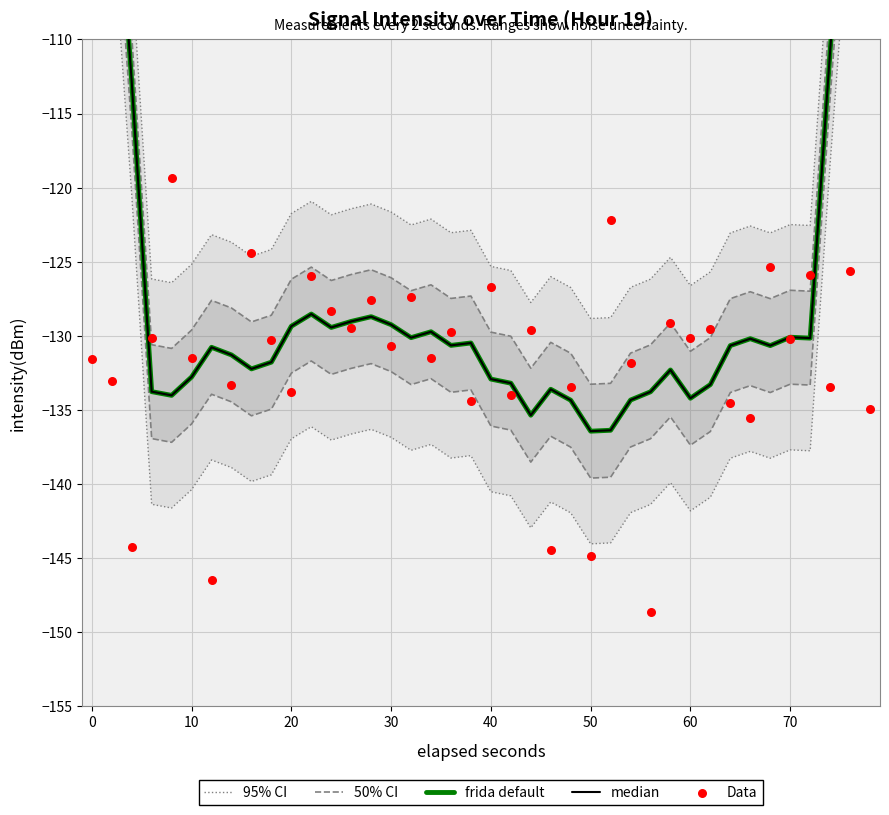

Is the value of median at 32 greater than the value of frida default at 80?

Yes